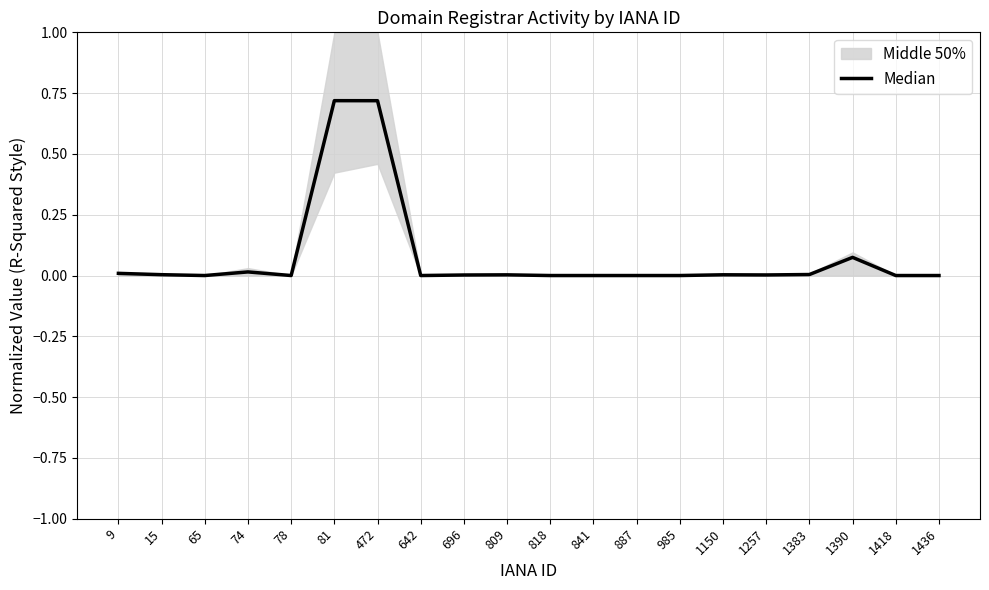

How many interior local peaks (higher than both neighbors) does the data have?

5